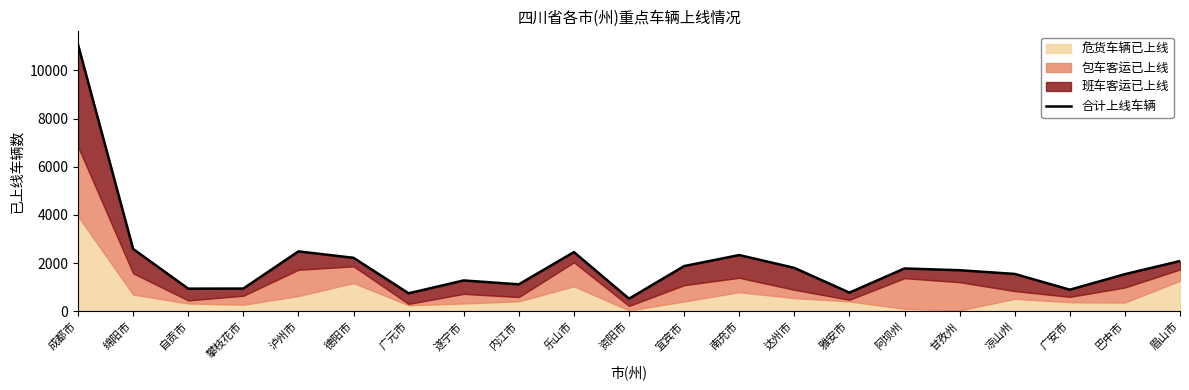

At which category does the data reach its first local valley?

自贡市